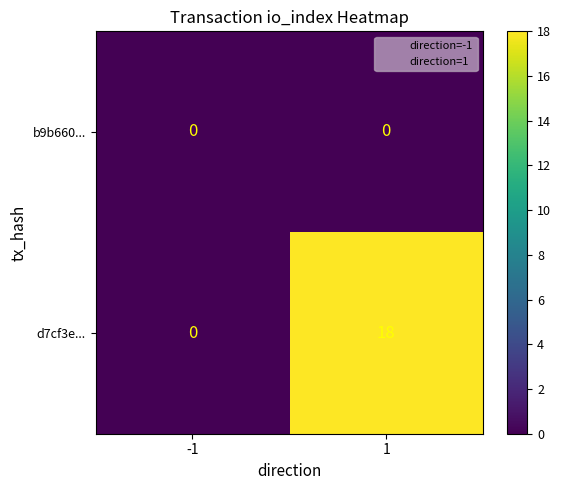

What is the difference between the highest and lowest values at 1?

18